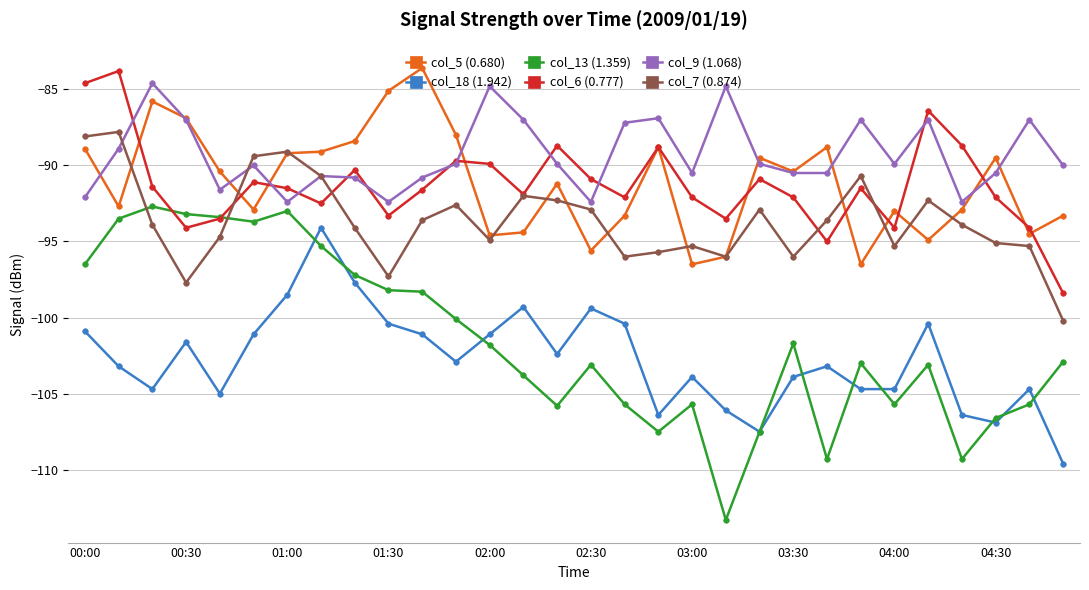

Which series has the largest range (max minus min)?

col_13 (1.359)